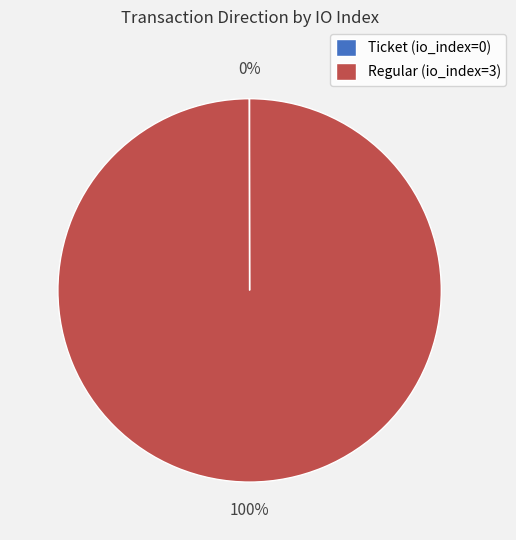

Is Regular the majority of the pie?

Yes